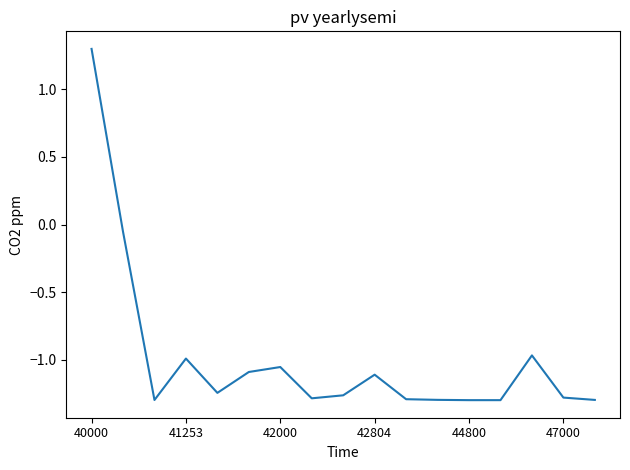

What is the greatest value displayed?

1.3